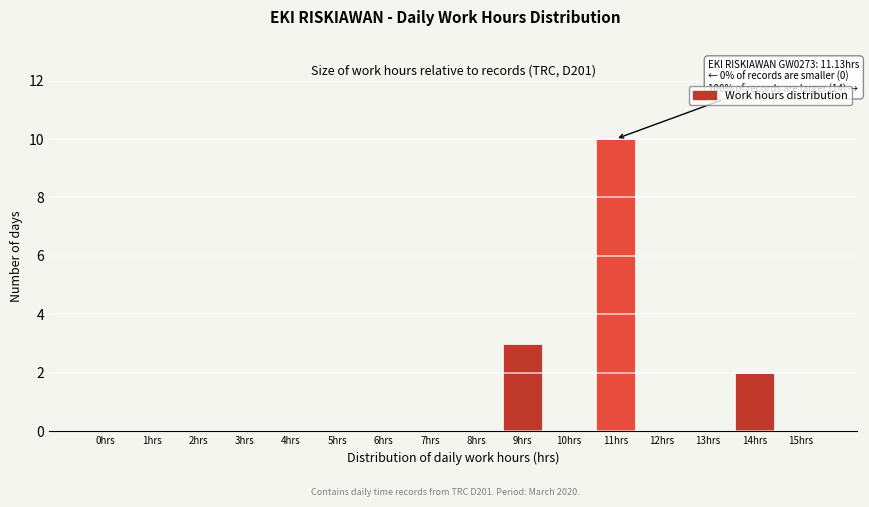

Reading left to right, extract all data points from this chart.

0hrs=0	1hrs=0	2hrs=0	3hrs=0	4hrs=0	5hrs=0	6hrs=0	7hrs=0	8hrs=0	9hrs=3	10hrs=0	11hrs=10	12hrs=0	13hrs=0	14hrs=2	15hrs=0